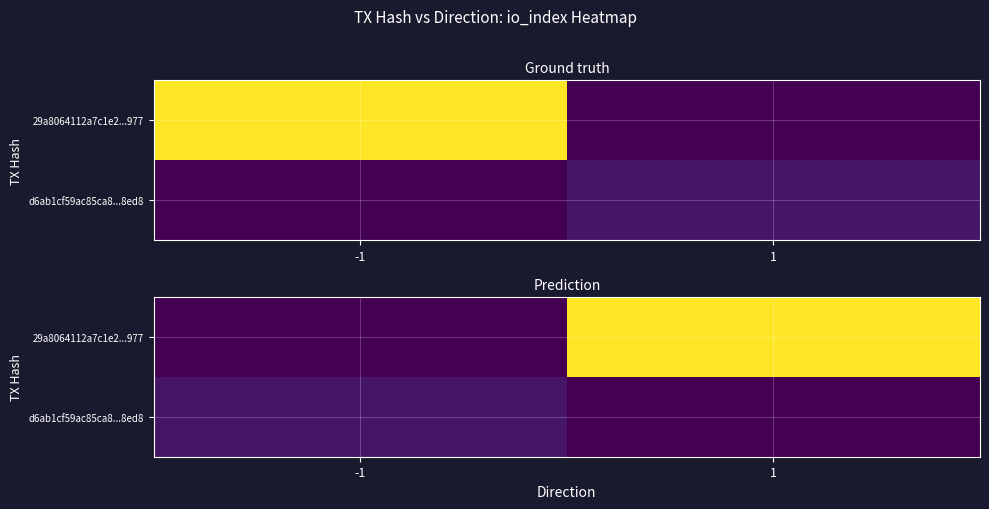

How many distinct data groups are displayed?

2